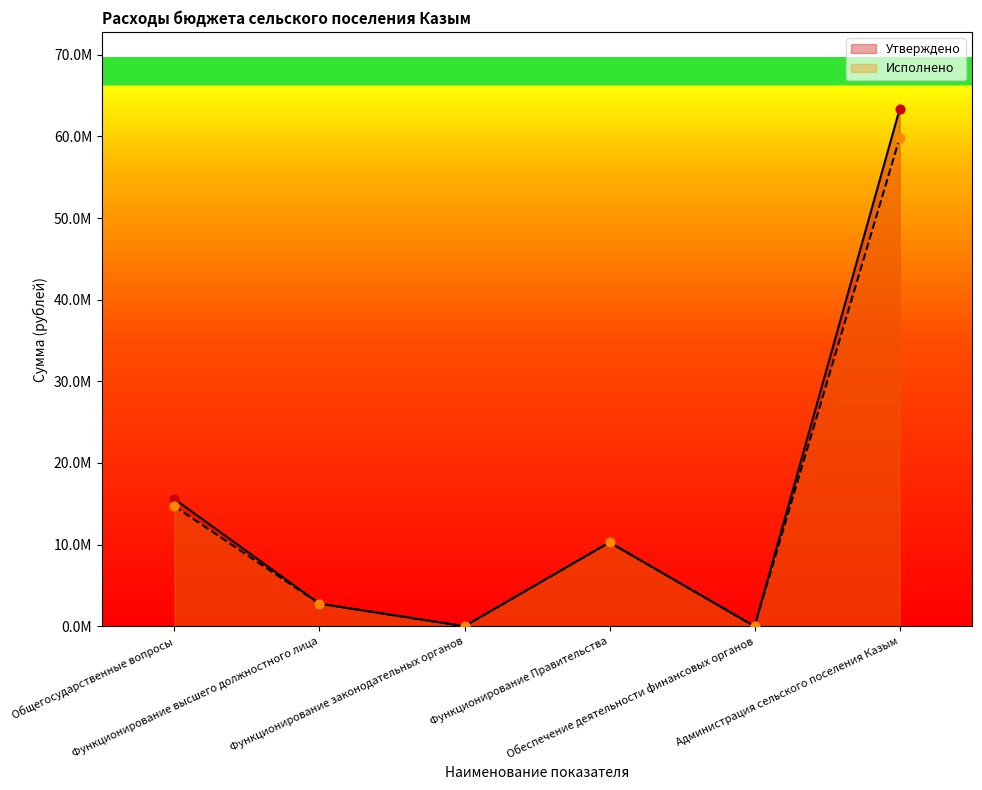

What is the total value across all series at Общегосударственные вопросы?

30282139.0